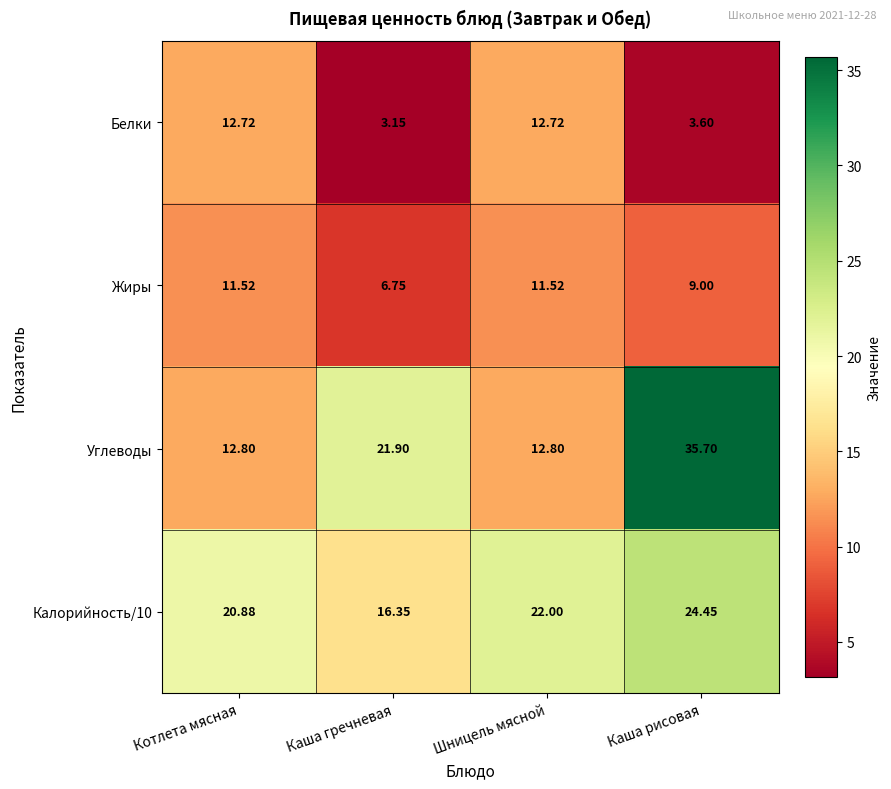

Which series has the largest range (max minus min)?

Углеводы